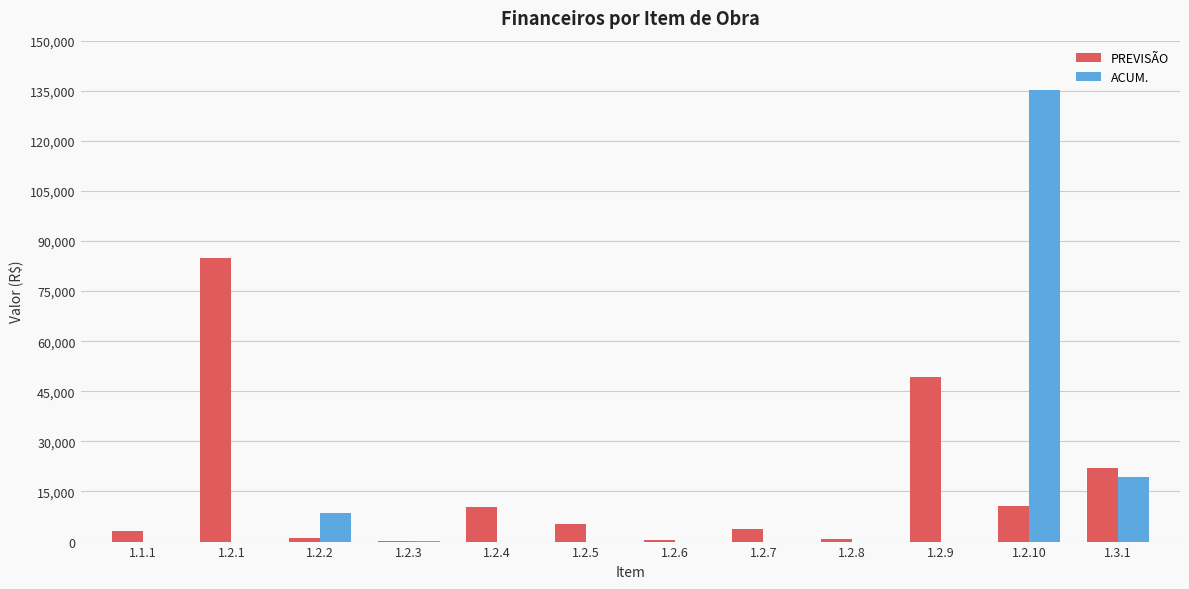

Between 1.2.10 and 1.3.1, which series saw the biggest shift?

ACUM.